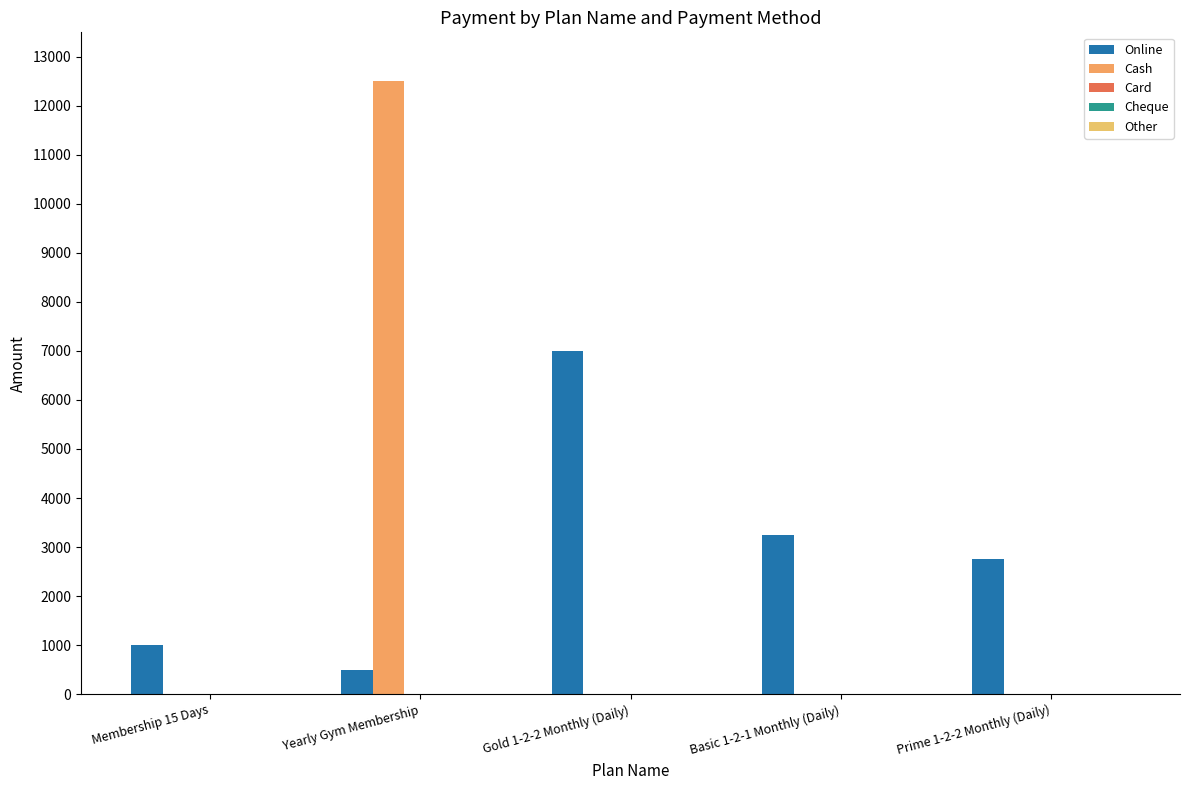

What is the label of the 4th bar from the left?

Basic 1-2-1 Monthly (Daily)